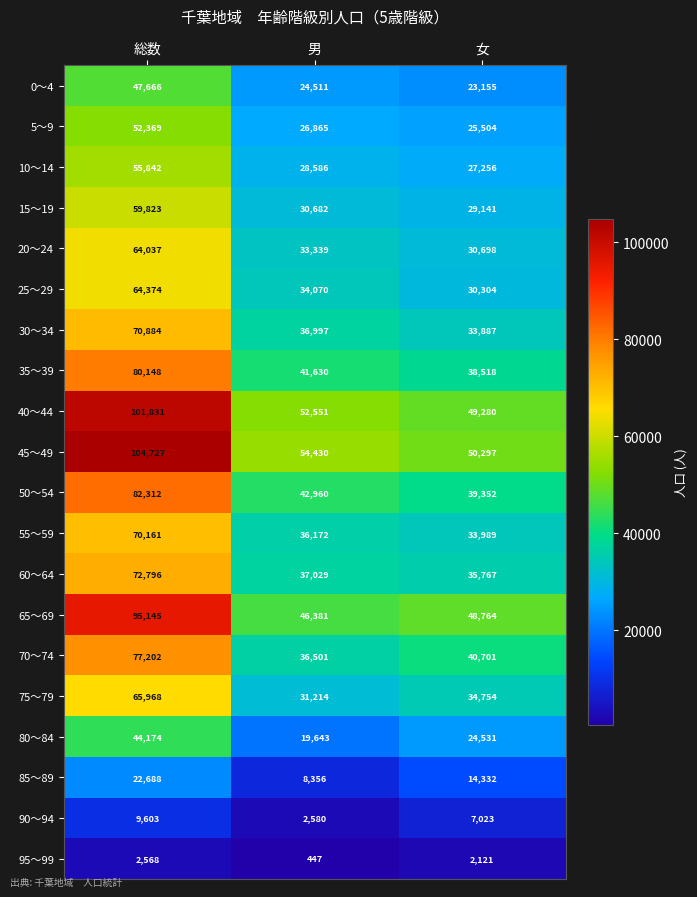

At which category does the chart reach its peak across all series?

総数